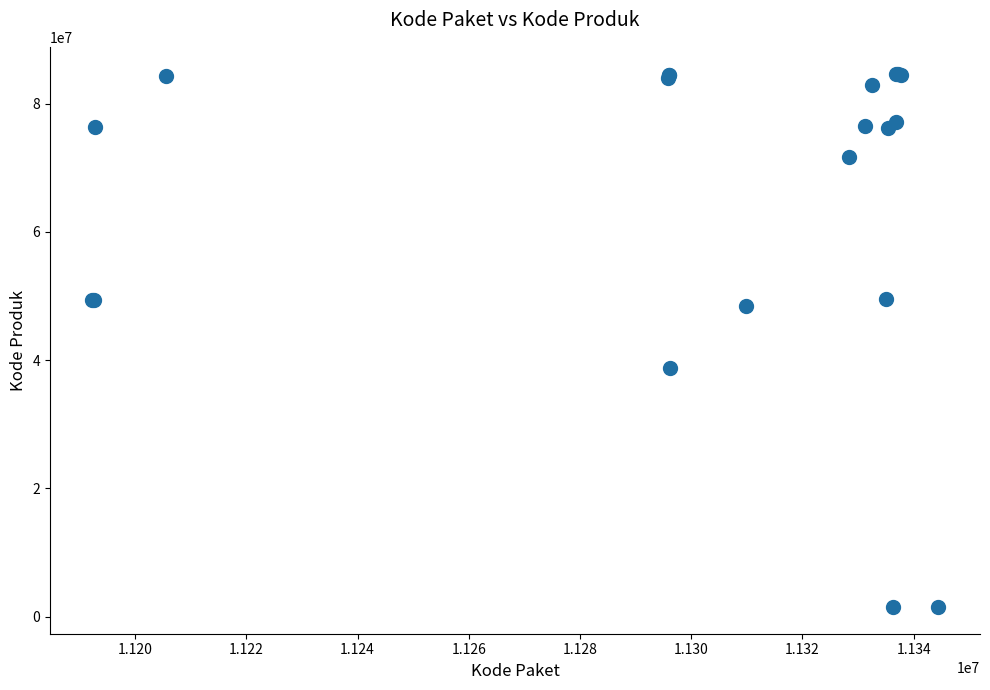

What Y value in the scatter plot is closest to 43108744?

38839757